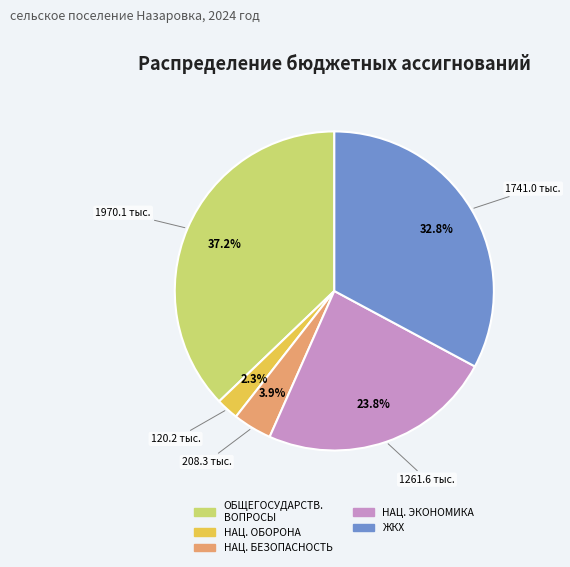

What is the largest slice in the pie chart?

ОБЩЕГОСУДАРСТВ. ВОПРОСЫ